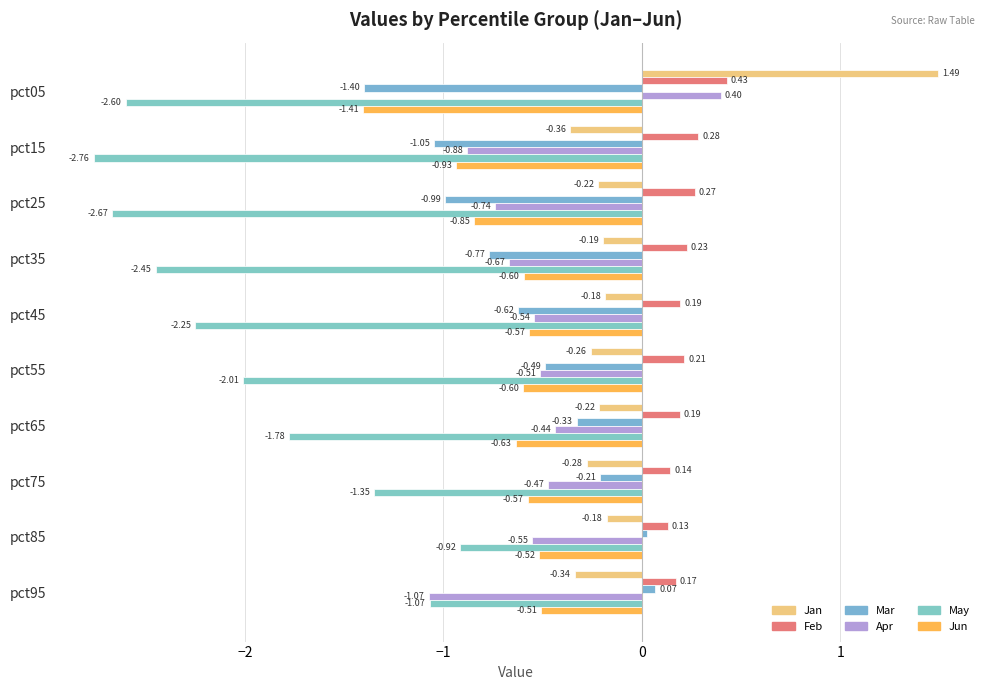

What is the average value of the Mar series?

-0.6